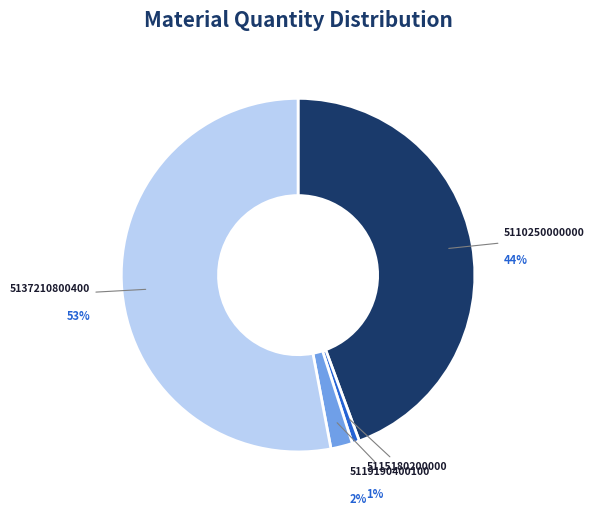

What is the largest slice in the pie chart?

5137210800400